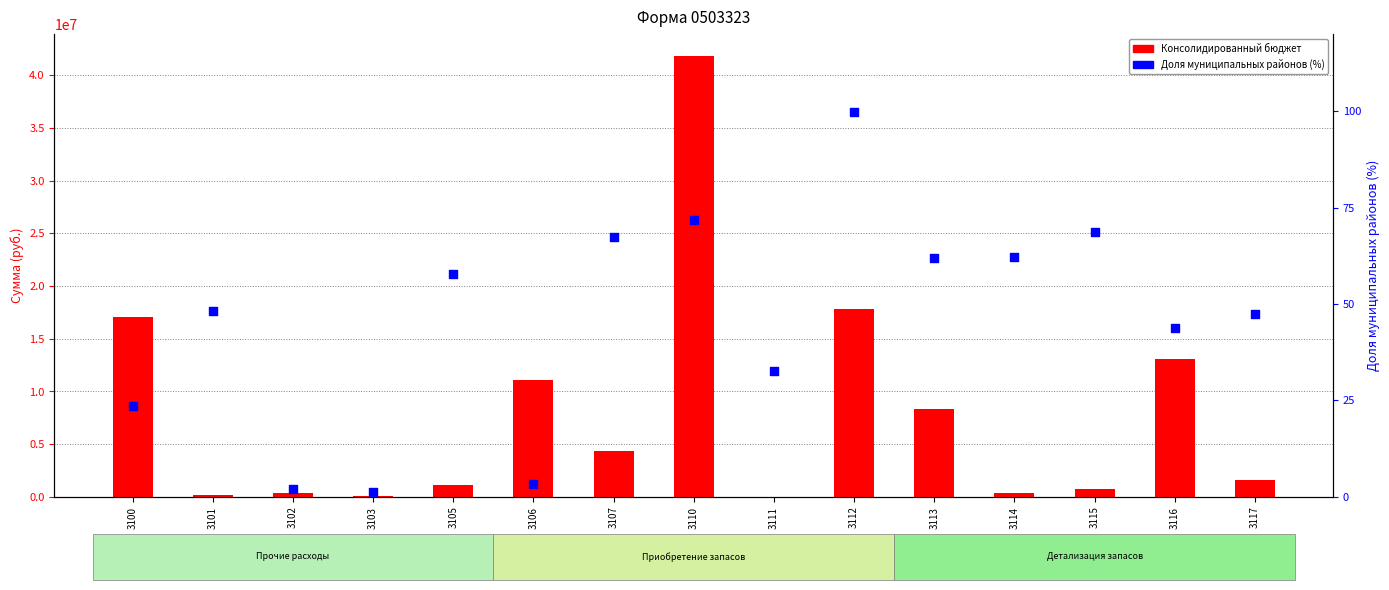

Which series contains the highest Y value?

Консолидированный бюджет